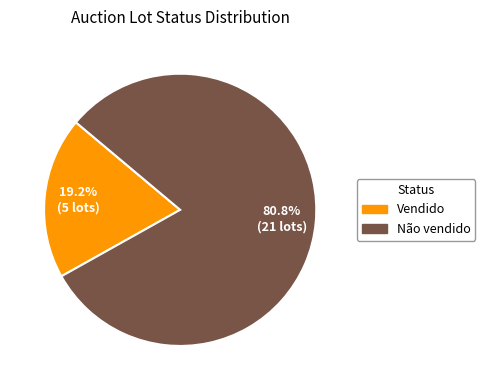

The Vendido slice represents 7% of the pie. True or false?

False